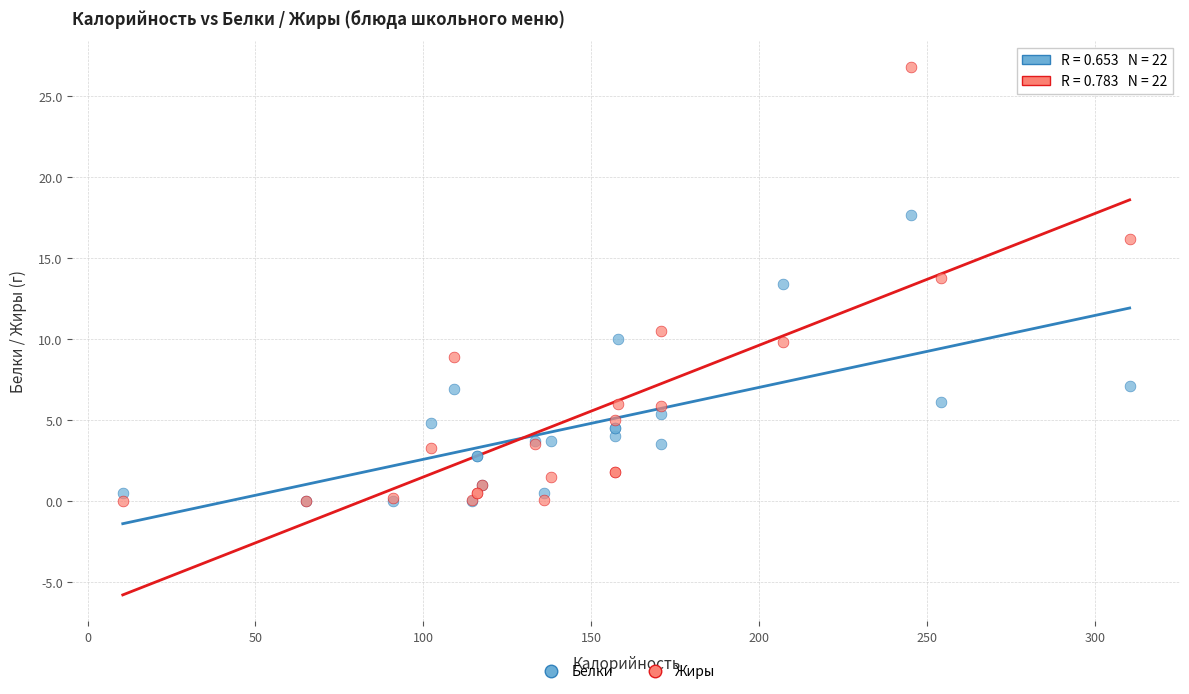

In the Жиры series, what Y value is closest to 13?

13.8